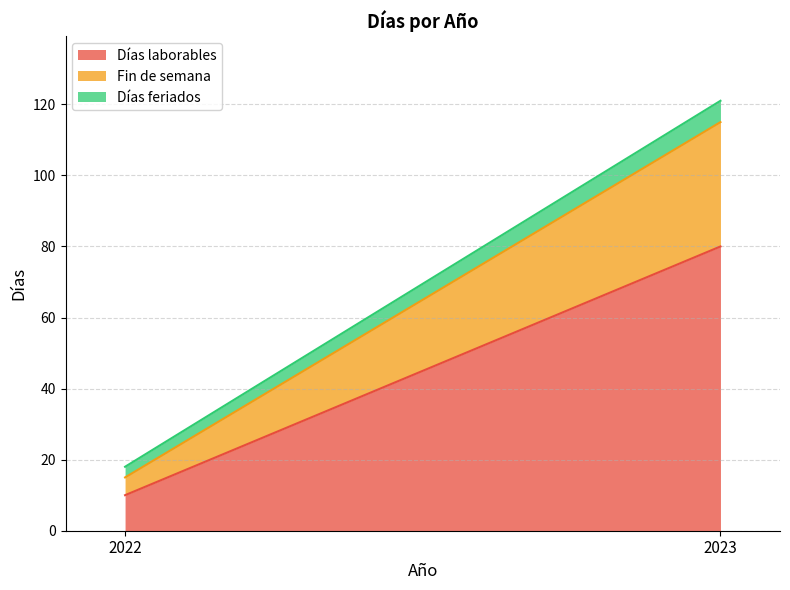

The Días laborables series shows 6 at 2022. True or false?

False